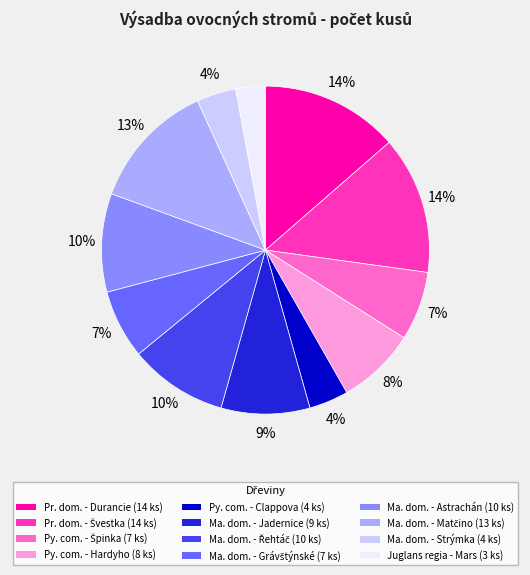

Is there any slice that represents more than half of the pie?

No